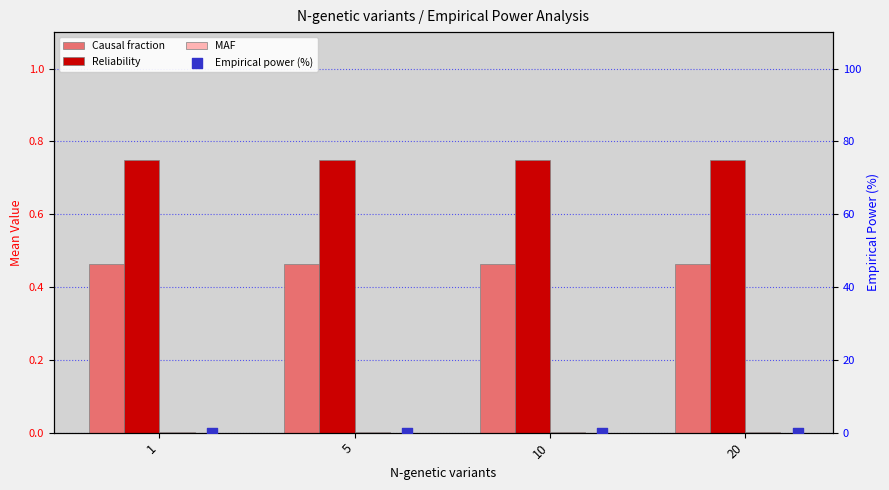

What is the total value across all series at 1?

1.2